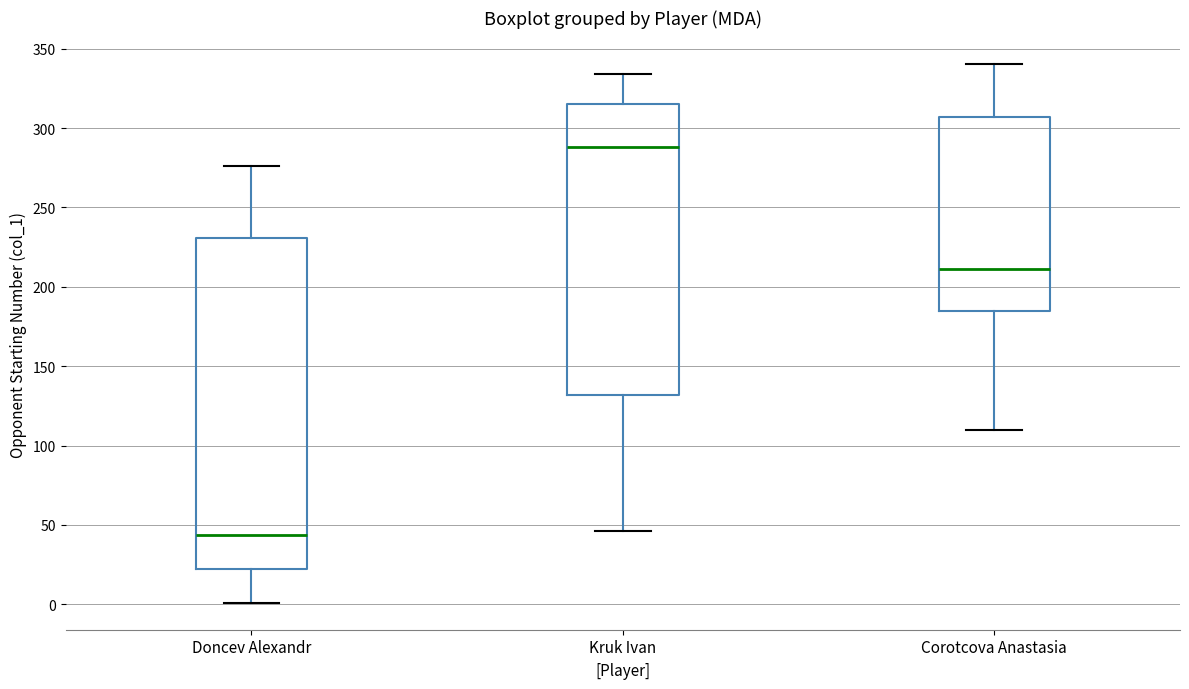

Which box has the highest median line?

Kruk Ivan